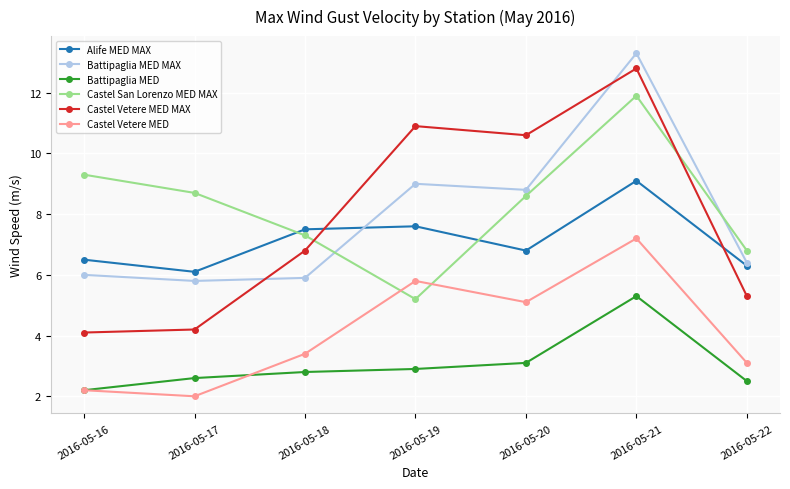

True or false: Alife MED MAX and Battipaglia MED cross at least once.

False